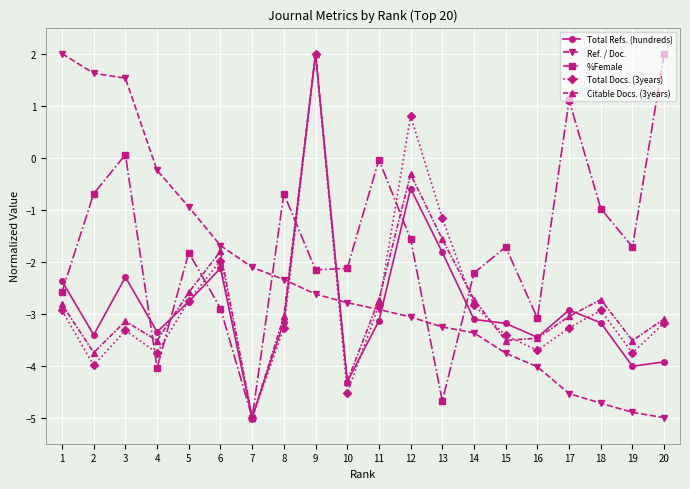

Is it true that Total Refs. (hundreds) equals -3.4 at 2?

True